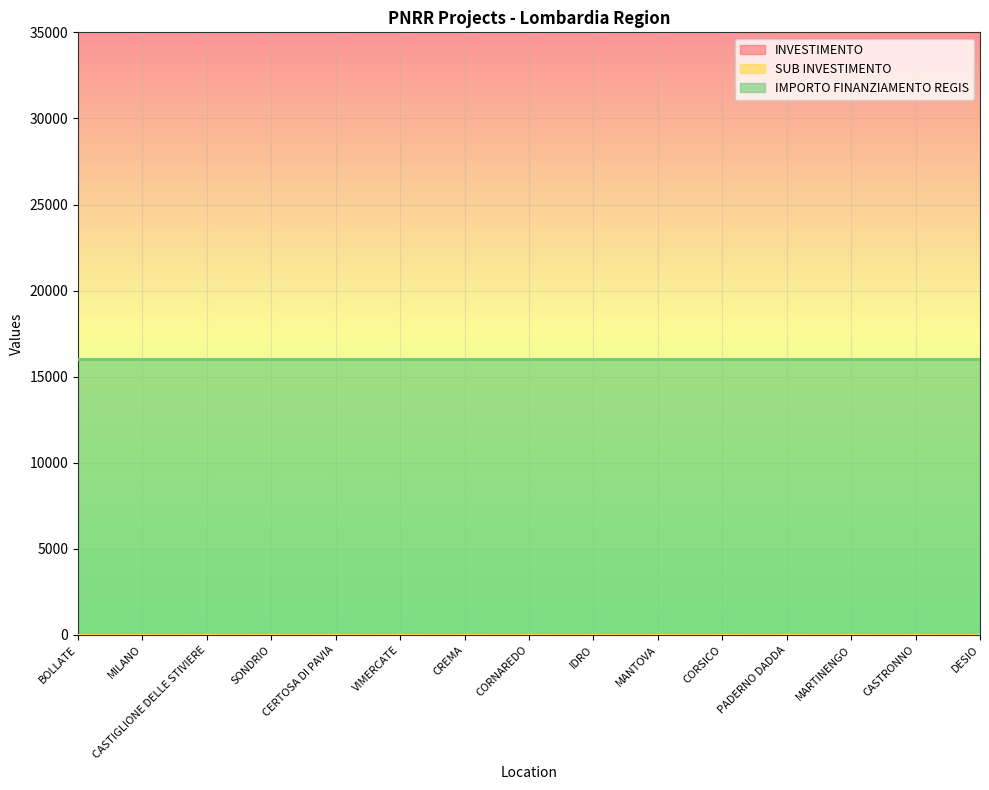

What position from the right is PADERNO DADDA?

4